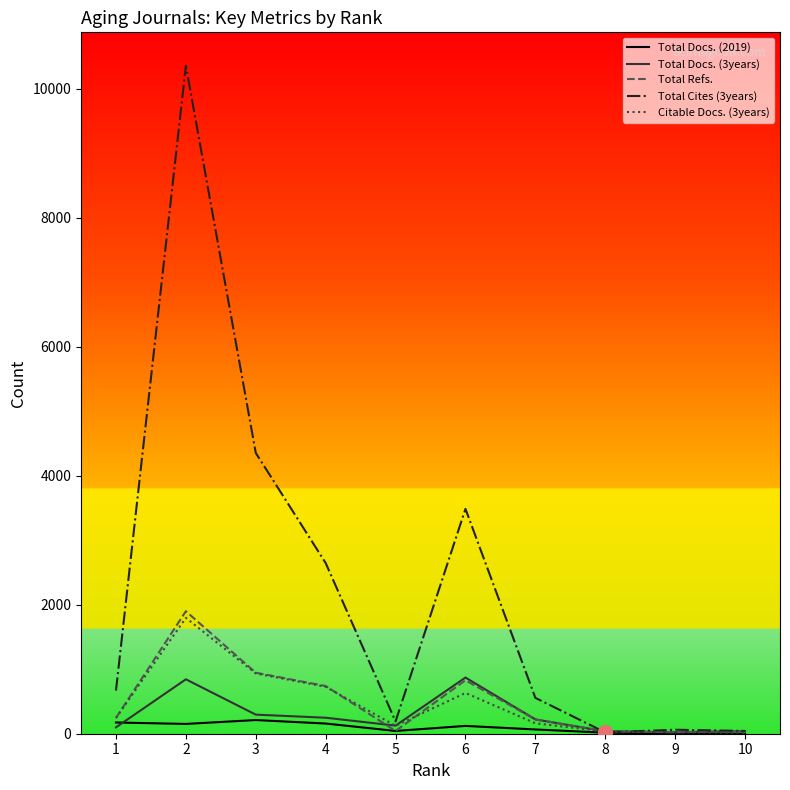

Which series has the widest spread of values?

Total Cites (3years)